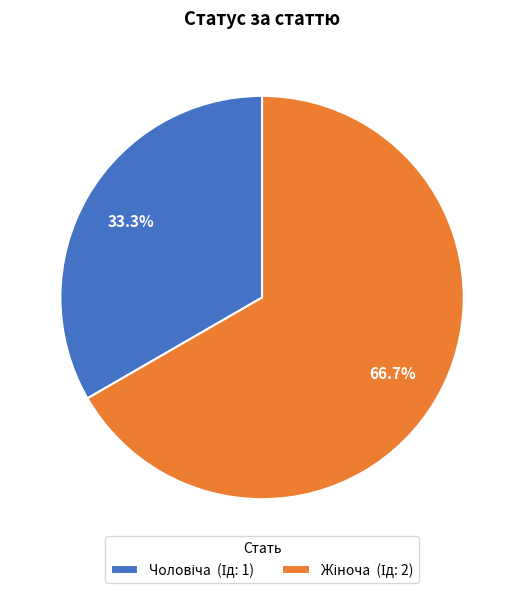

Is there any slice that represents more than half of the pie?

Yes